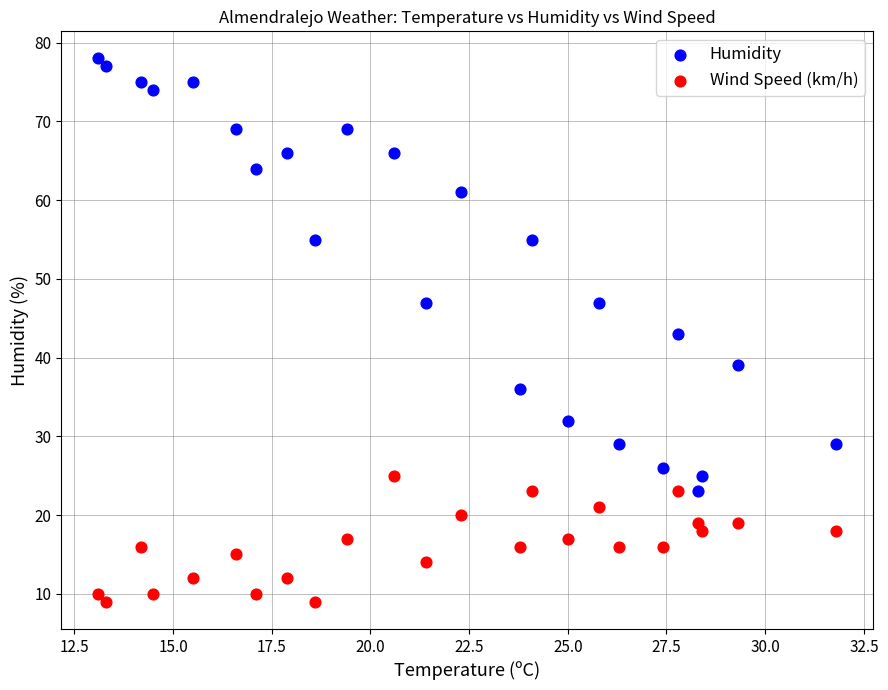

Which series contains the highest Y value?

Humidity